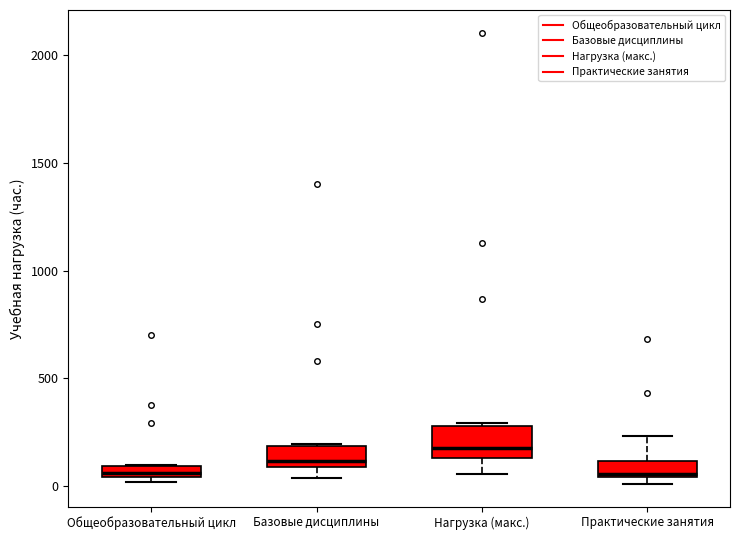

Which box has the highest median line?

Нагрузка (макс.)